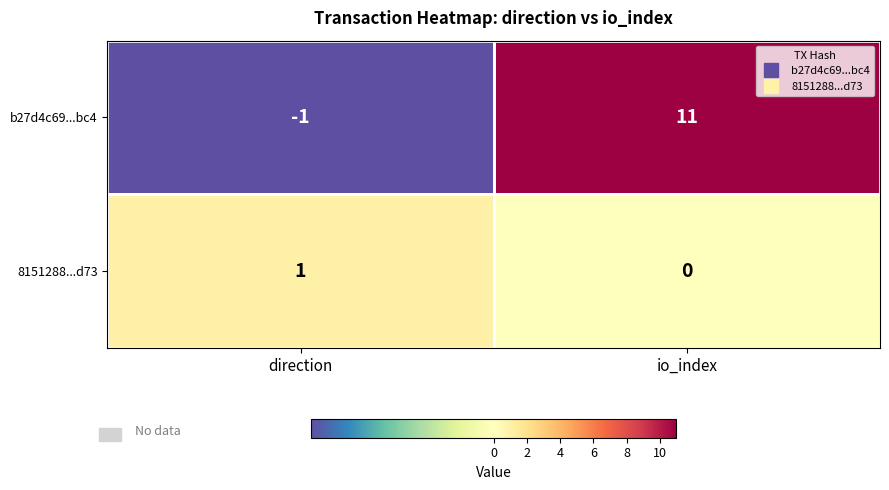

At direction, list the series in order from smallest to largest.

b27d4c69...bc4, 8151288...d73